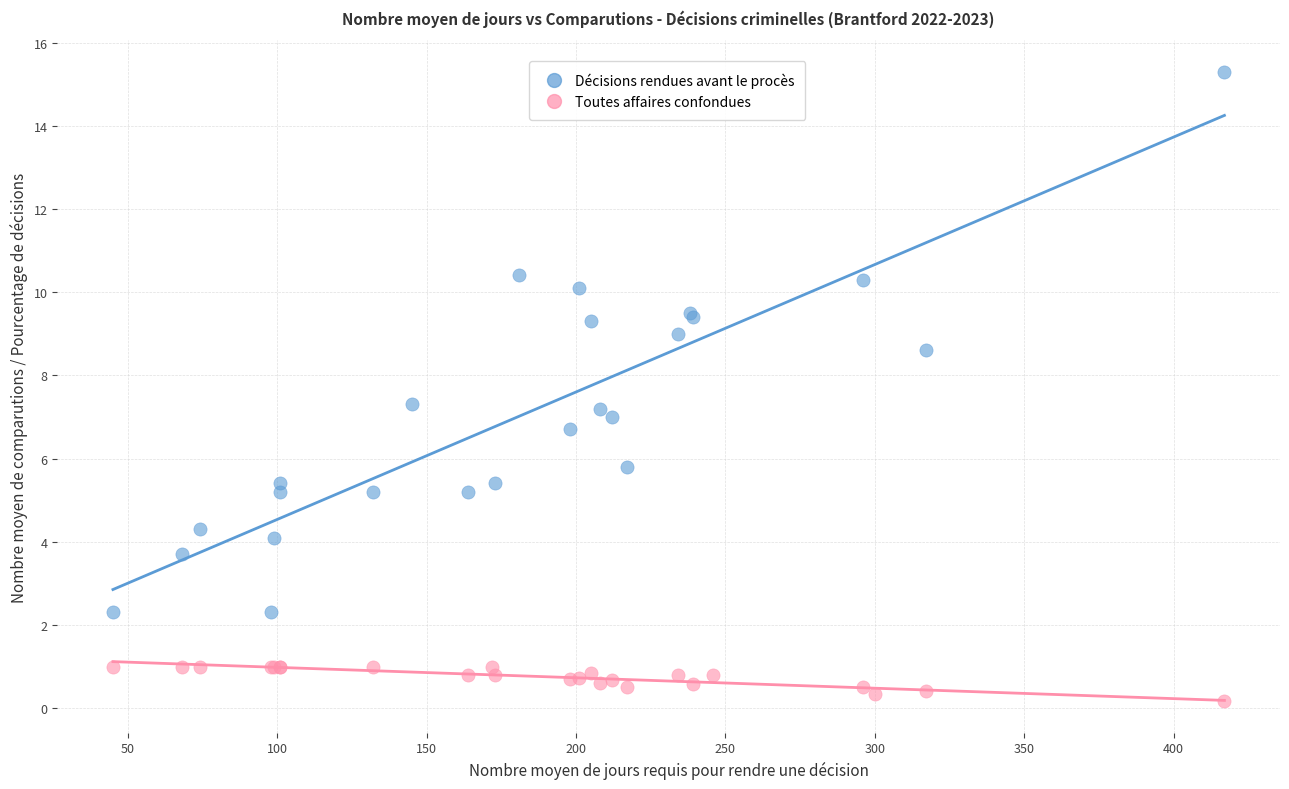

Which series has the widest spread of Y values?

Décisions rendues avant le procès